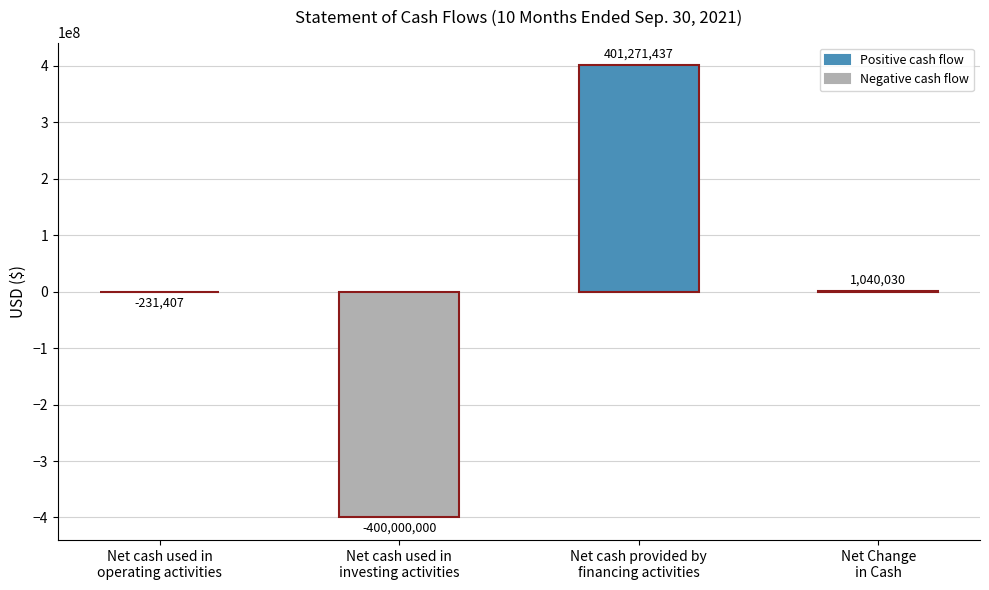

What is the sum of all values?

2080060